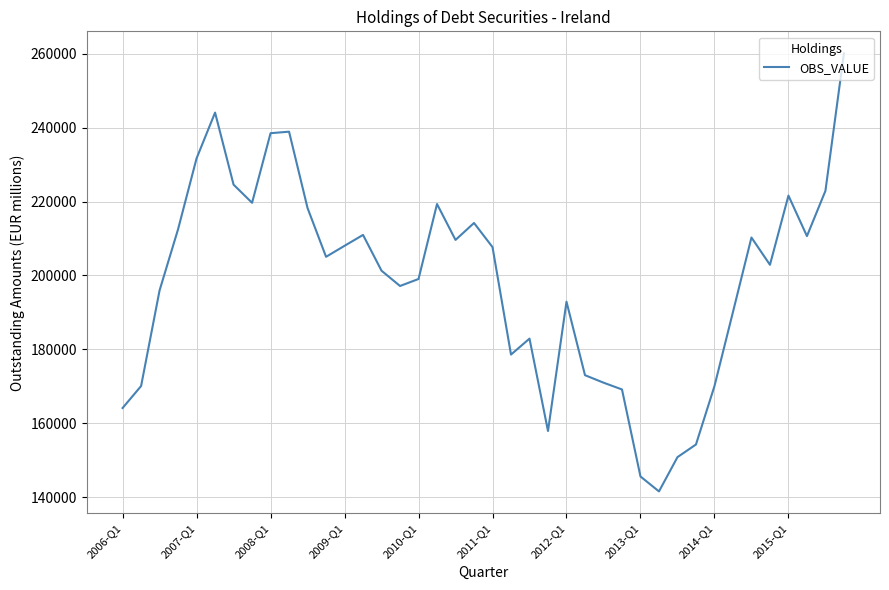

What is the smallest value displayed?

141616